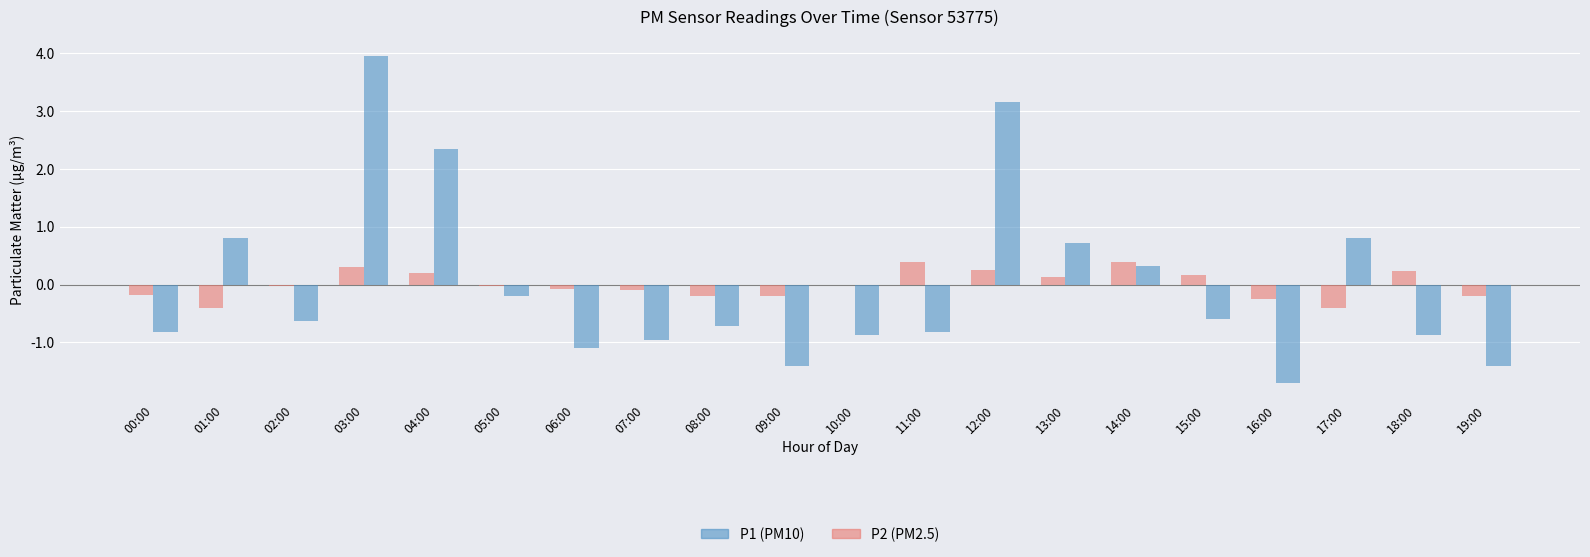

Does the chart contain stacked bars?

No